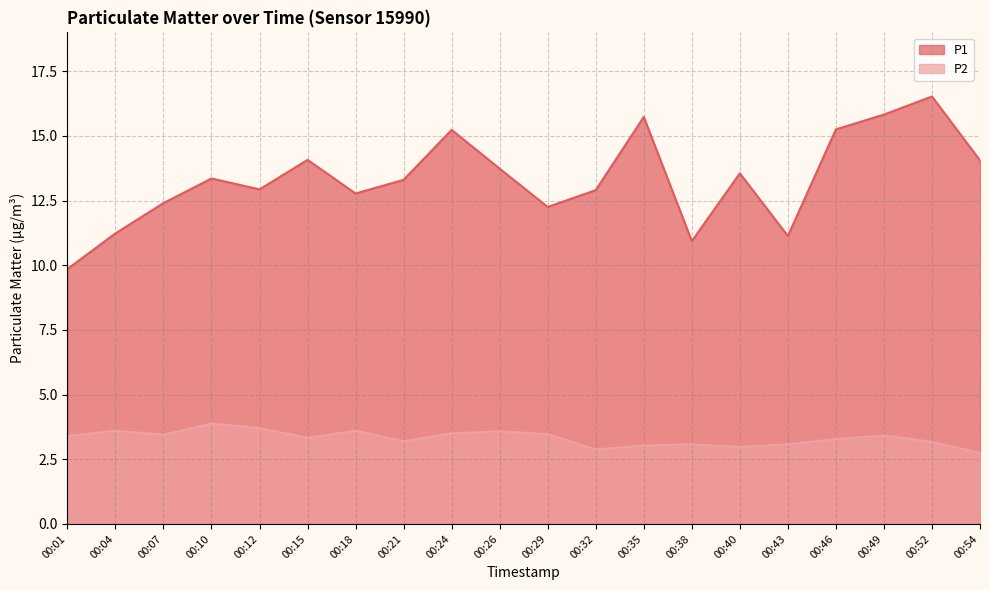

Reading left to right, what are all the values shown in this chart?

P1: 00:01=9.8	00:04=11.2	00:07=12.4	00:10=13.3	00:12=12.9	00:15=14.1	00:18=12.8	00:21=13.3	00:24=15.2	00:26=13.7	00:29=12.2	00:32=12.9	00:35=15.7	00:38=10.9	00:40=13.6	00:43=11.1	00:46=15.2	00:49=15.8	00:52=16.5	00:54=14.1
P2: 00:01=3.4	00:04=3.6	00:07=3.5	00:10=3.9	00:12=3.7	00:15=3.3	00:18=3.6	00:21=3.2	00:24=3.5	00:26=3.6	00:29=3.5	00:32=2.9	00:35=3.0	00:38=3.1	00:40=3.0	00:43=3.1	00:46=3.3	00:49=3.4	00:52=3.2	00:54=2.8